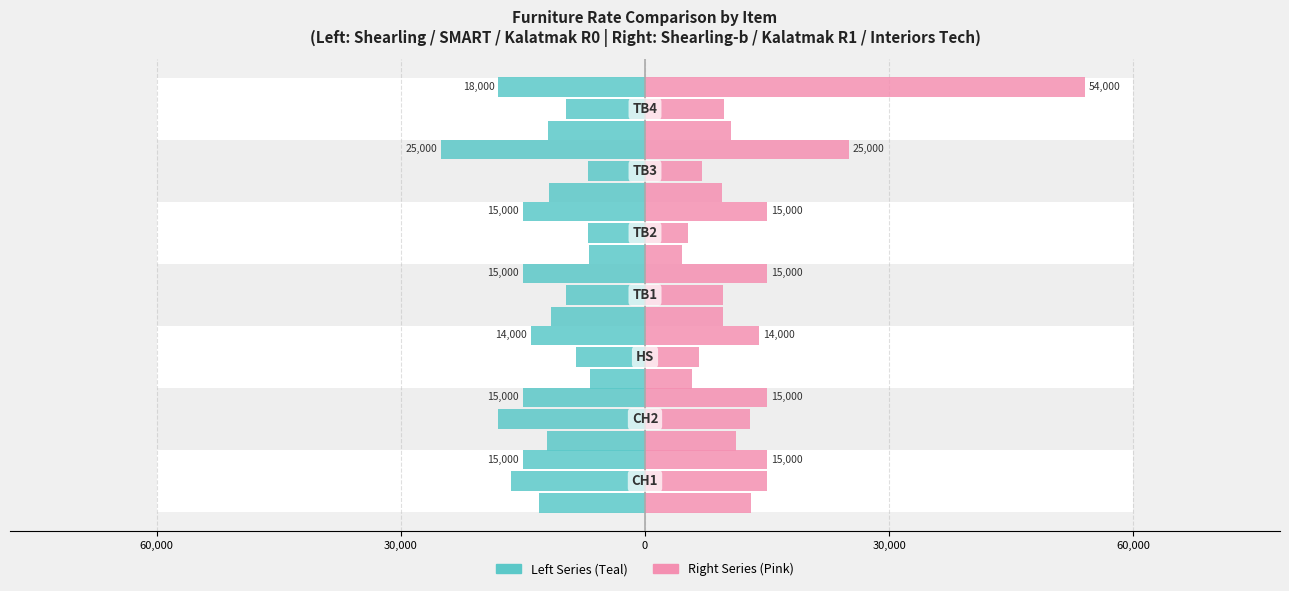

List the series in order of their overall mean, lowest first.

Left: Shearling-R0 (Rate), Right: Shearling-R0b (Rate)